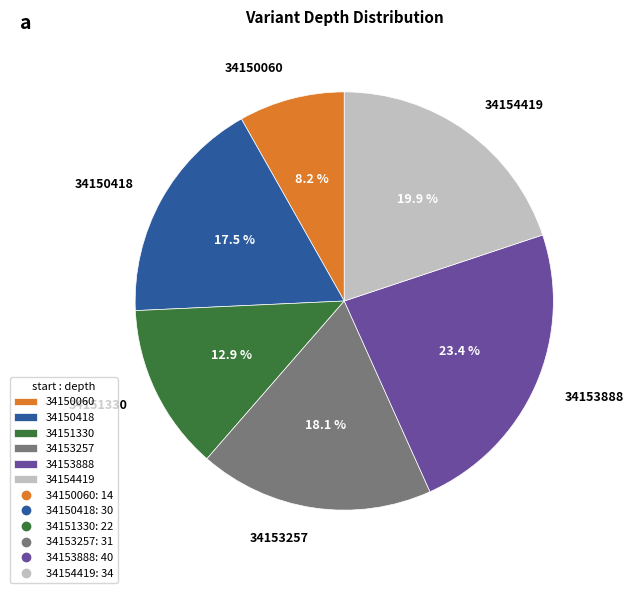

What is the ratio of the value at 34150418 to the value at 34154419?

0.9